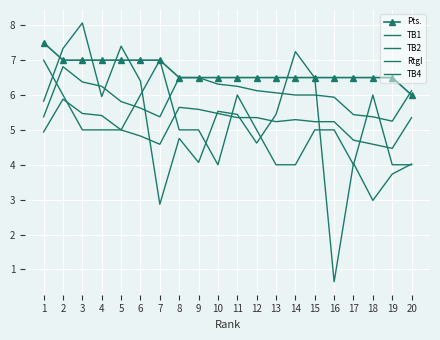

True or false: TB2 and TB1 cross at least once.

False